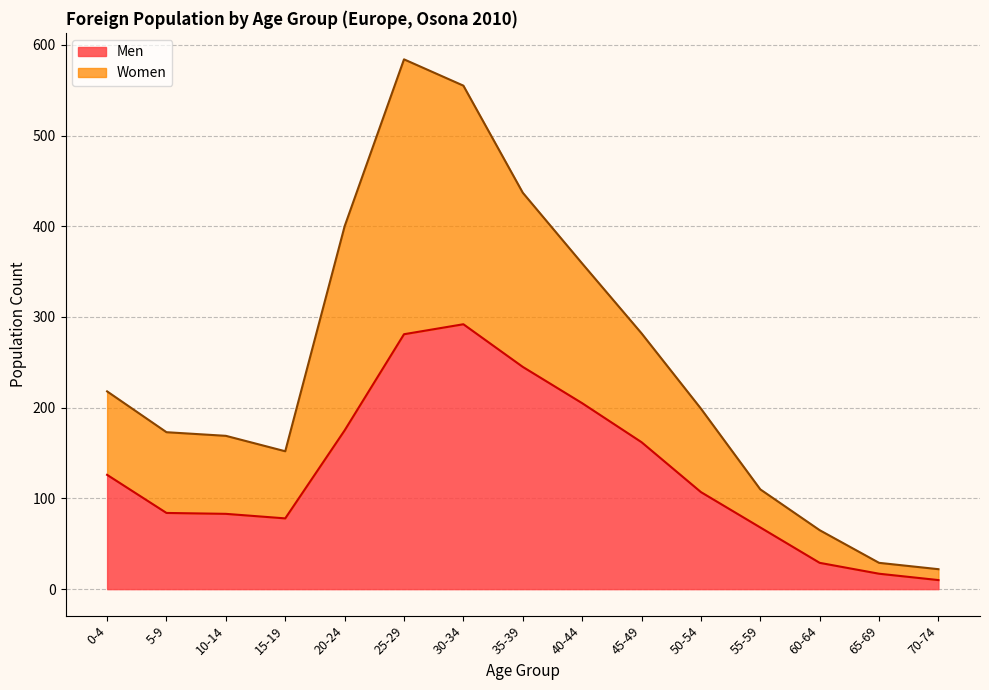

Is it true that Men equals 124 at 10-14?

False